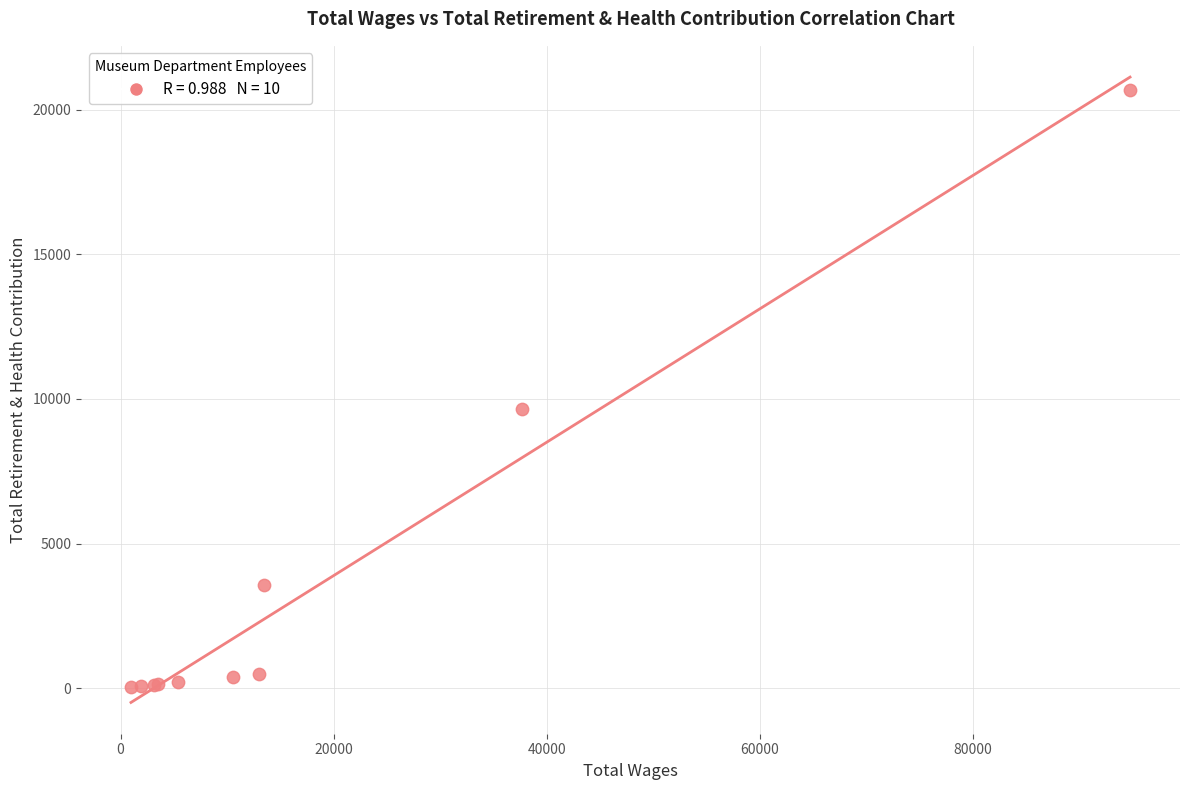

What Y value in the scatter plot is closest to 10360?

9639